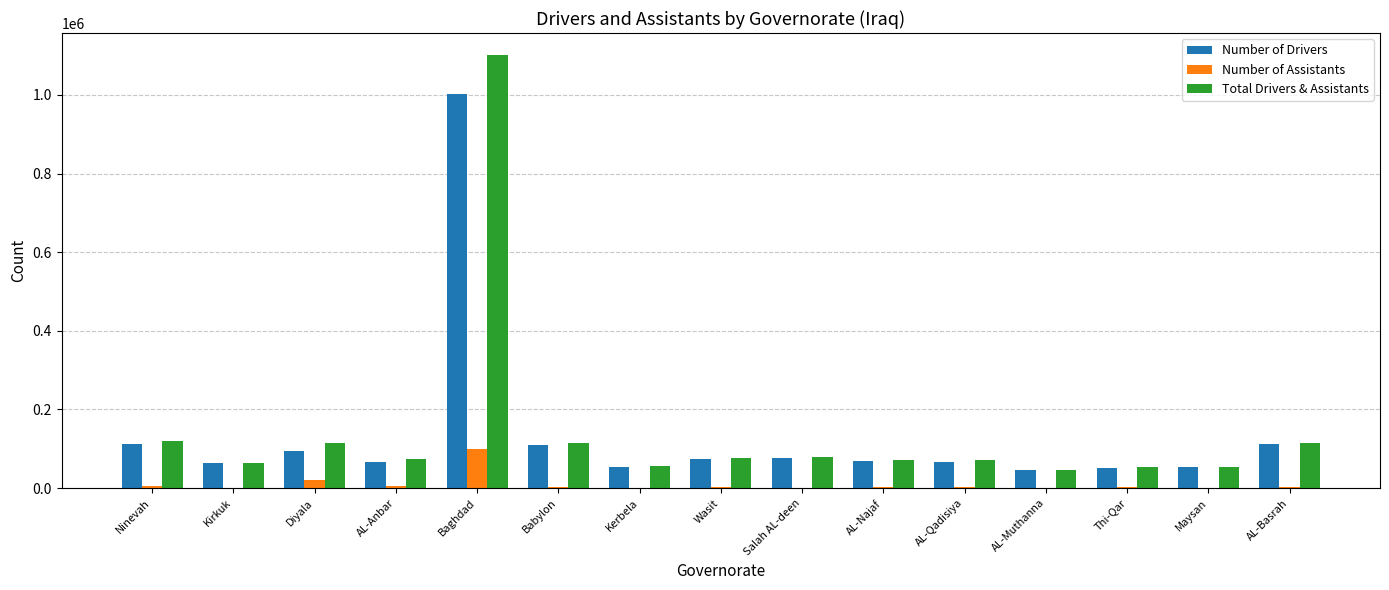

What is the highest value of the Number of Drivers series?

1002302.0